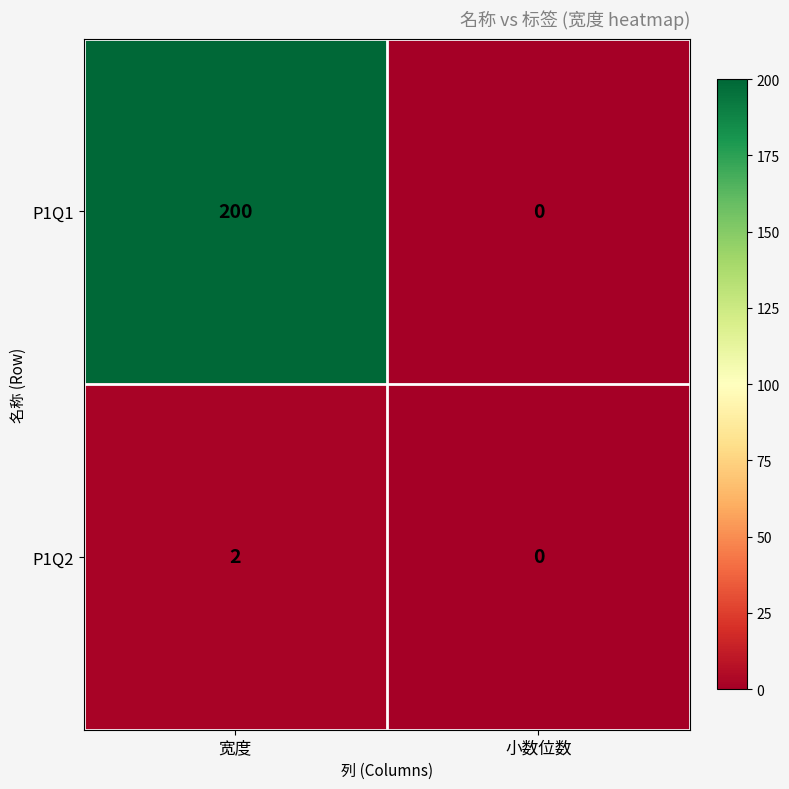

What is the approximate value of P1Q1 at 宽度, to the nearest 10?

200